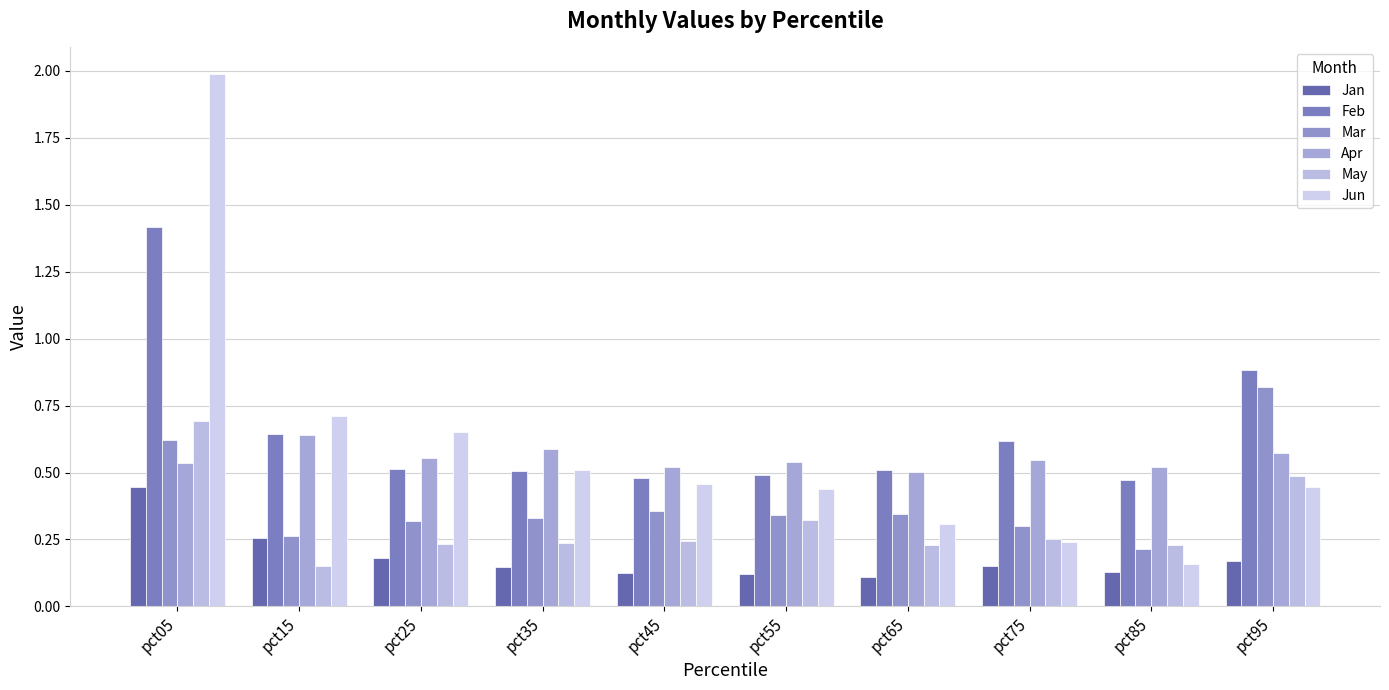

True or false: Apr has a value of 1.0 at pct95.

False